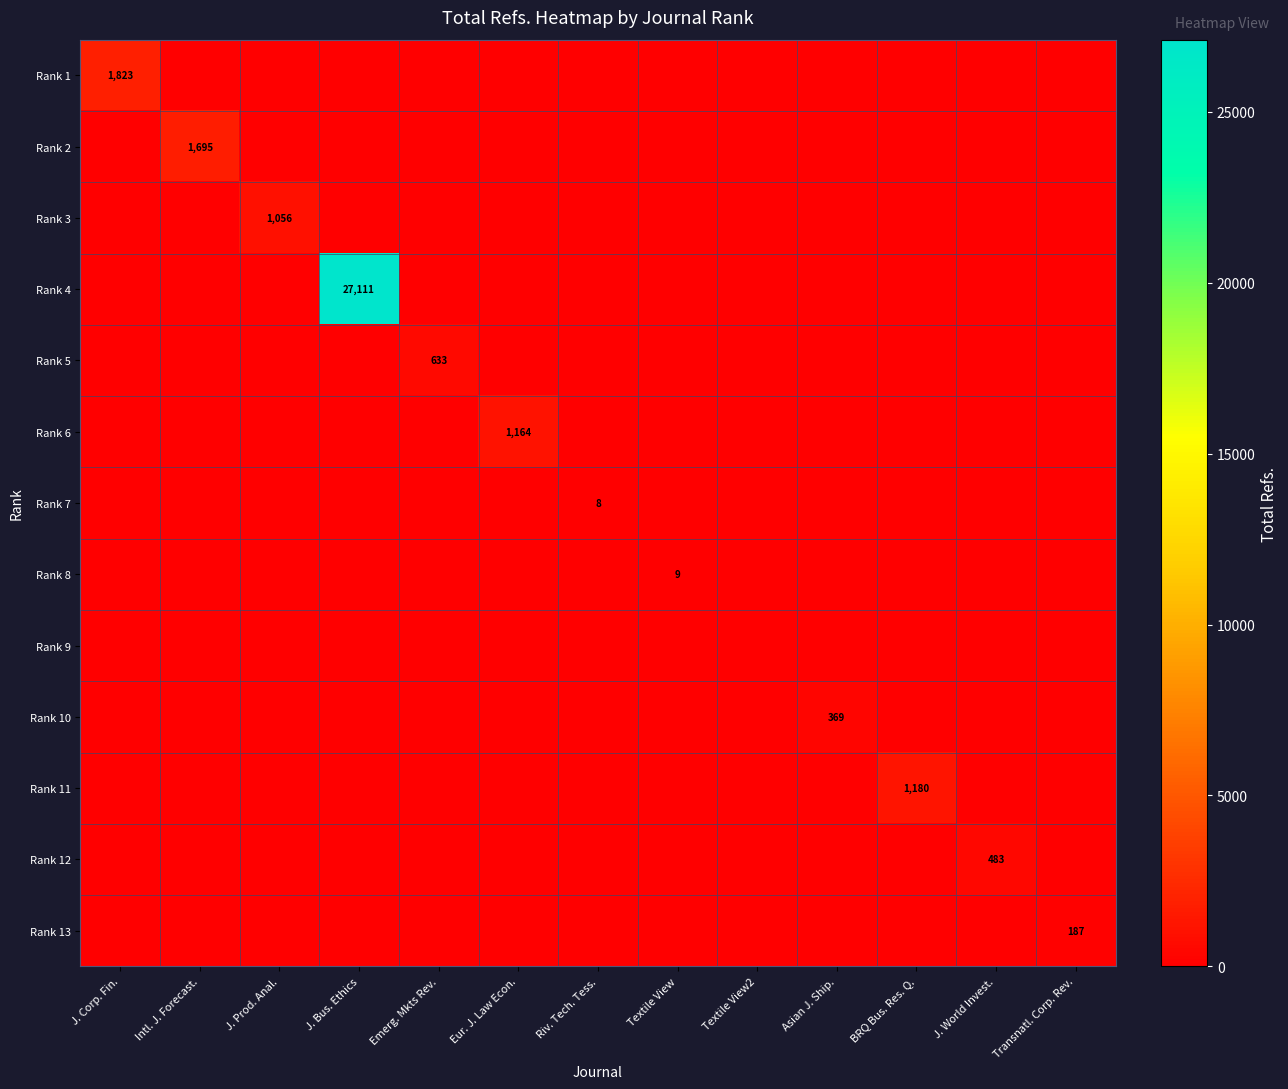

How many data points does each series have?

13